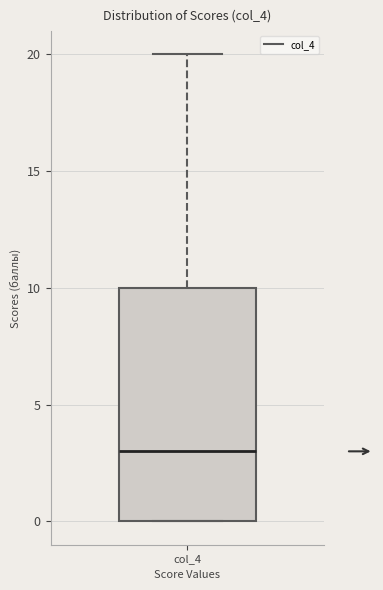

Read this box plot against the y-axis: the position of the median line, the range covered by the box, and the ends of both whiskers. The values are not printed on the chart, so give them approximately, as read against the axis.

median 3, box 0 to 10, whiskers 0 to 20